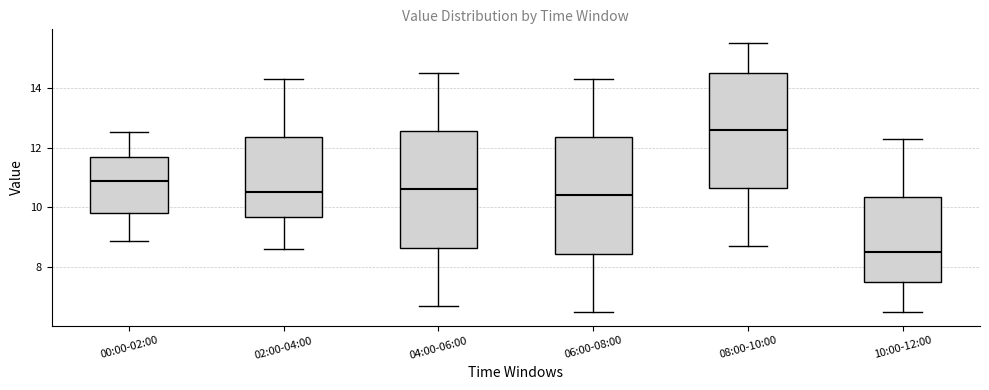

Which box has the lowest median line?

10:00-12:00